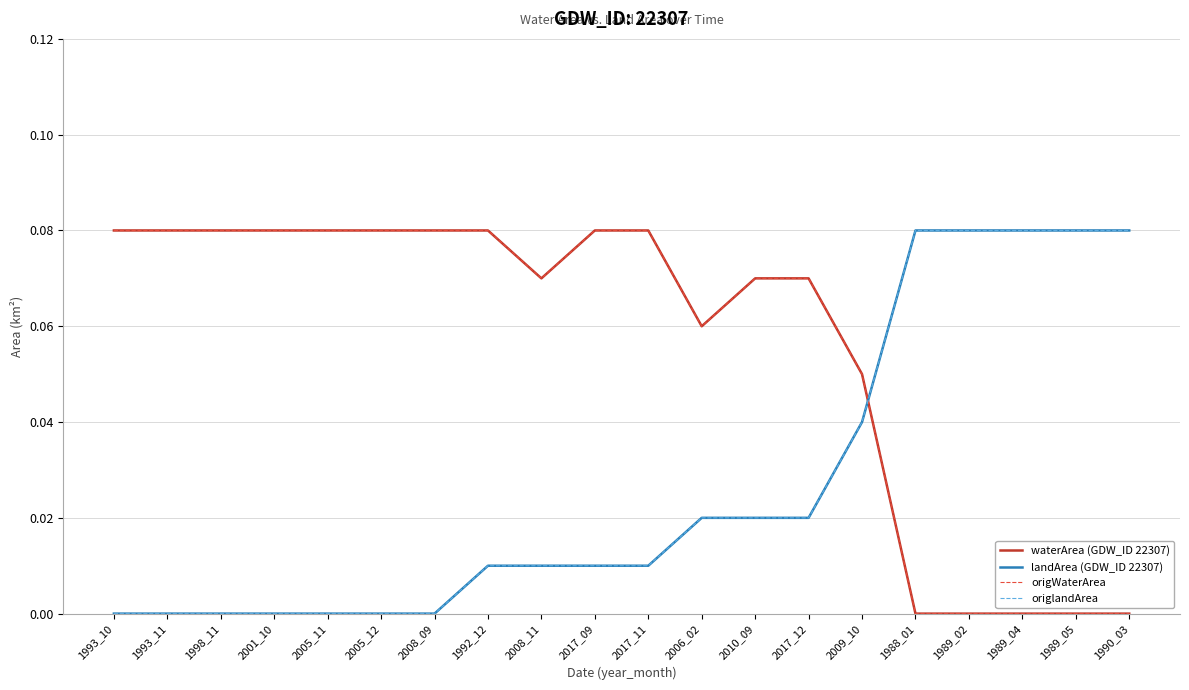

Does the chart have visible grid lines?

Yes